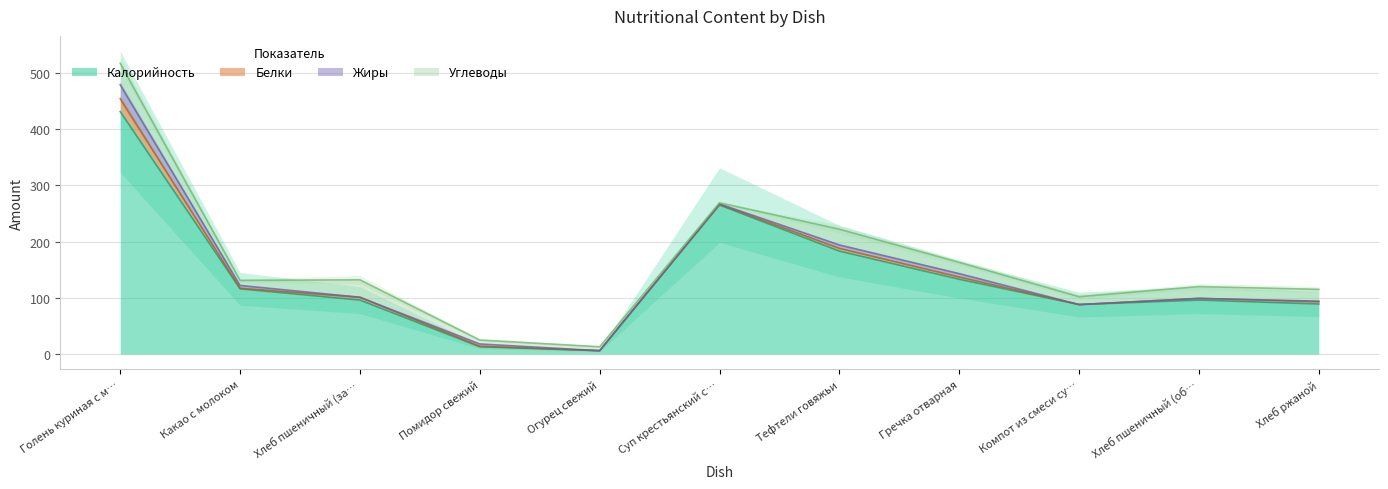

Which series has the widest spread of values?

Калорийность